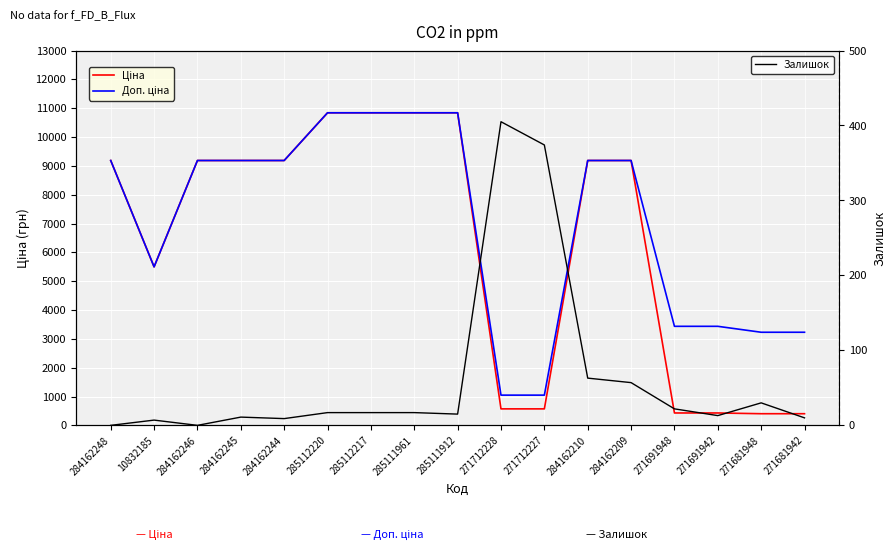

What is the difference between the Ціна values at 284162209 and 271681942?

8781.5